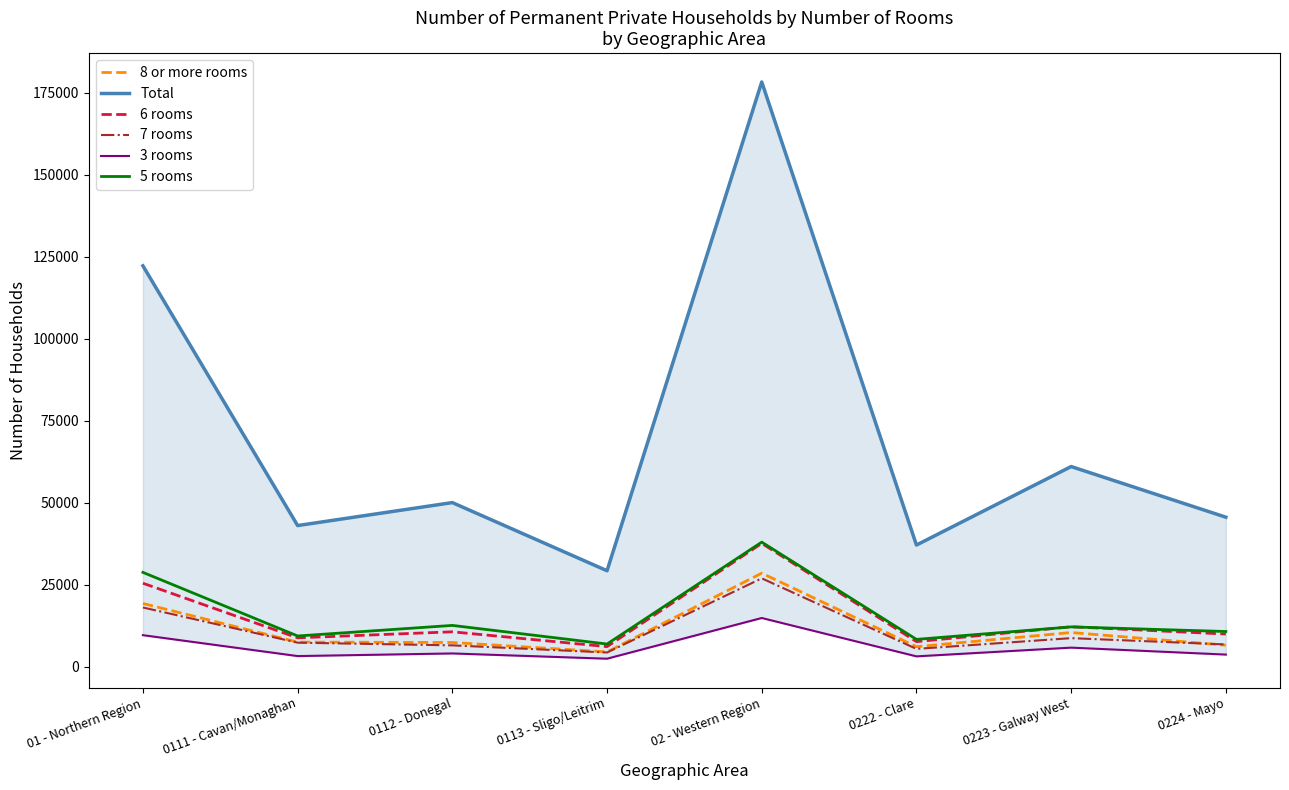

Reading right to left, what are all the values shown in this chart?

8 or more rooms: 6513	10367	6043	28472	4450	7333	7444	19227
Total: 45543	60983	37048	178265	29210	49993	42990	122193
6 rooms: 9911	12127	7592	37561	6068	10588	8748	25404
7 rooms: 6727	8655	5378	26897	4277	6455	7274	18006
3 rooms: 3644	5761	3098	14800	2386	3988	3186	9560
5 rooms: 10680	12087	8279	37936	6861	12538	9315	28714